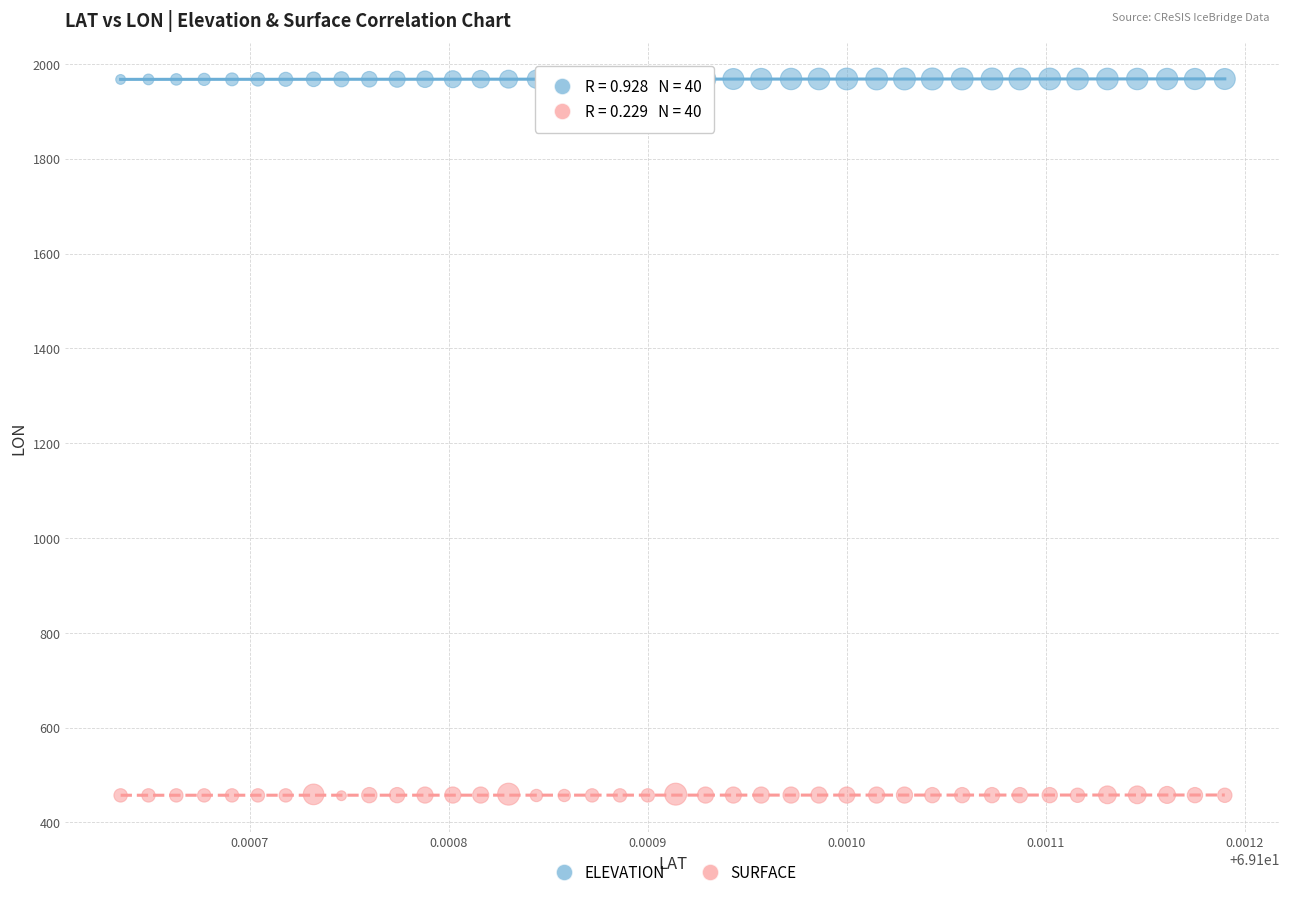

Which series contains the highest Y value?

ELEVATION